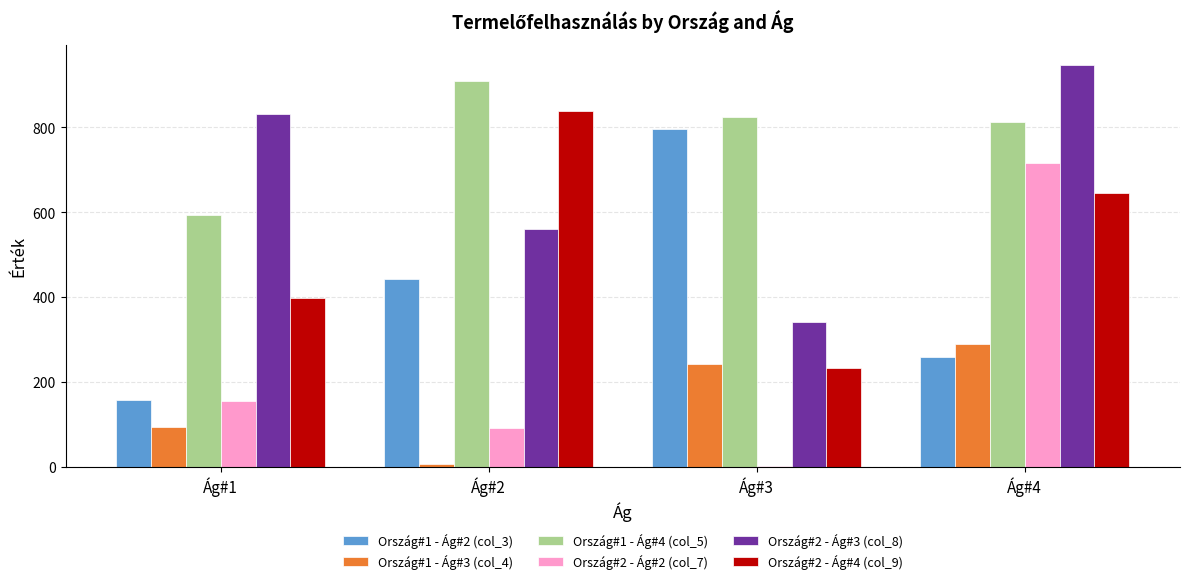

What are all the series names shown in the legend?

Ország#1 - Ág#2 (col_3), Ország#1 - Ág#3 (col_4), Ország#1 - Ág#4 (col_5), Ország#2 - Ág#2 (col_7), Ország#2 - Ág#3 (col_8), Ország#2 - Ág#4 (col_9)